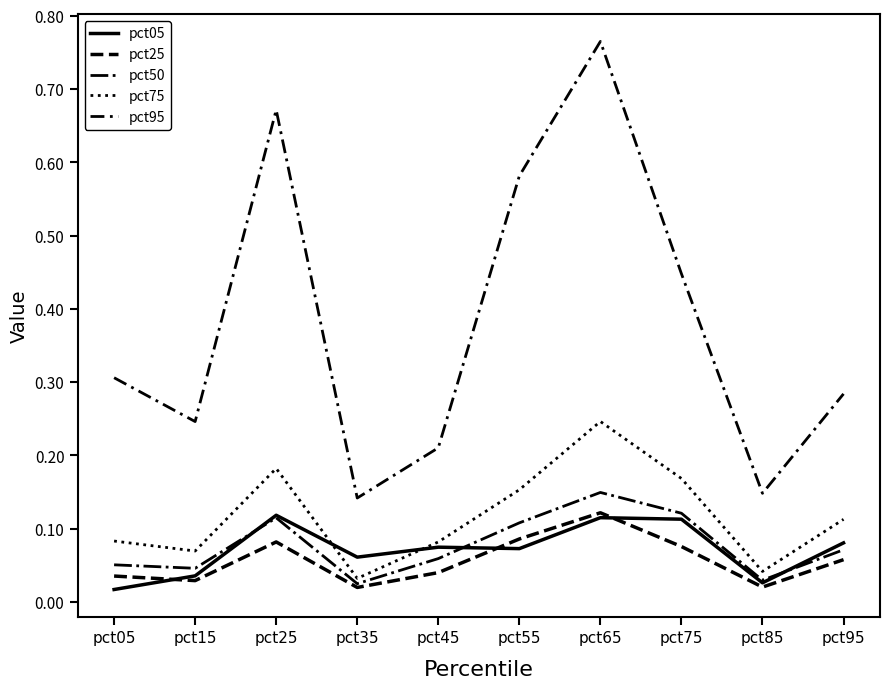

At which category does pct05 reach its first local valley?

pct35